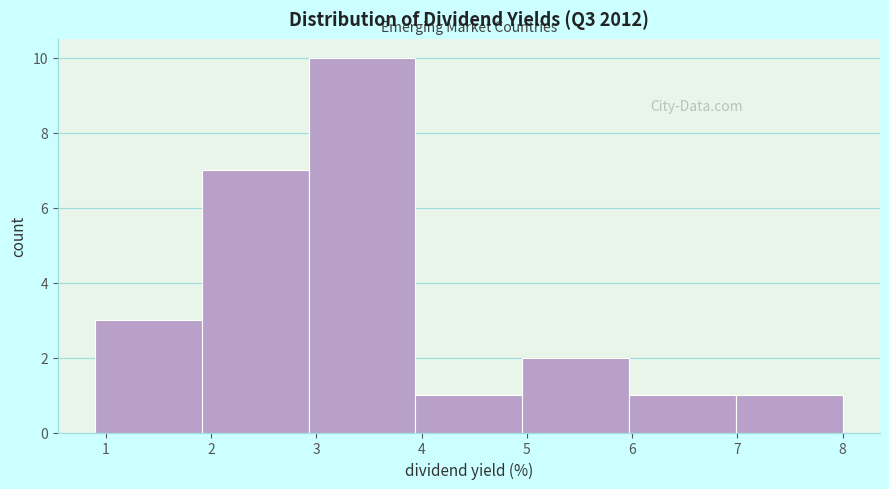

Over which range of the x-axis is the bar tallest?

2.9 to 3.9